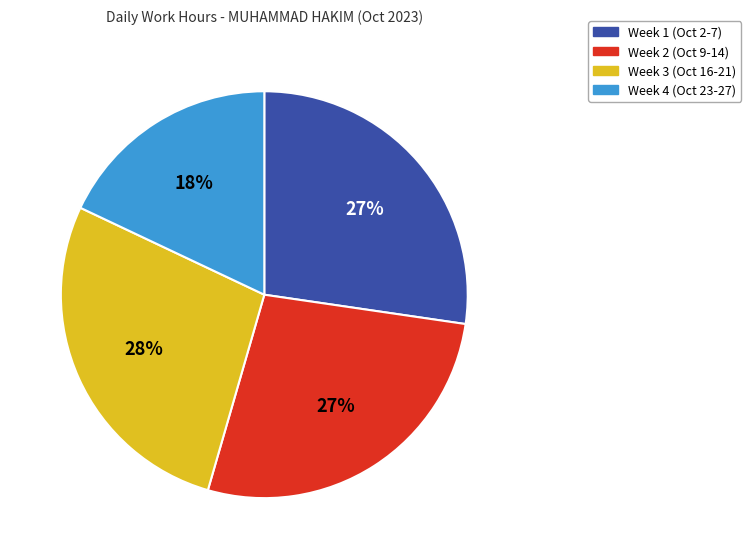

To the nearest percent, what is the average slice percentage?

25%